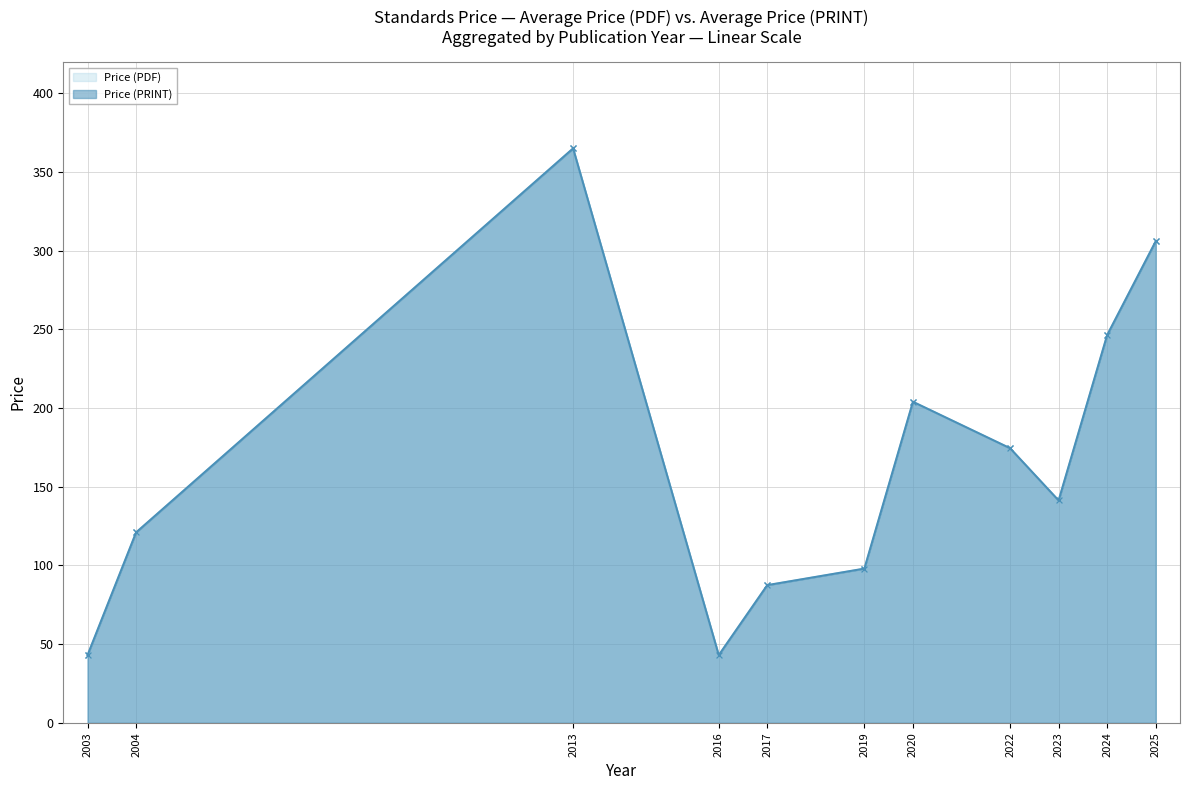

At which label does Price (PDF) first exceed 155?

2025